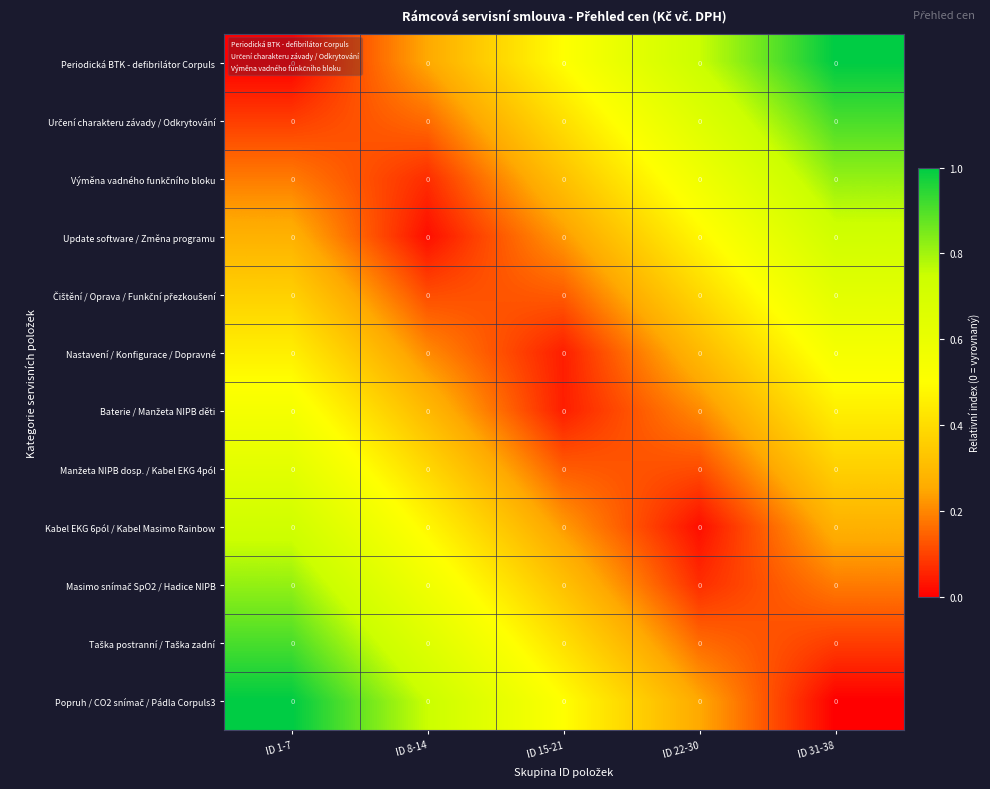

At which category is the sum across all series the highest?

ID 1-7